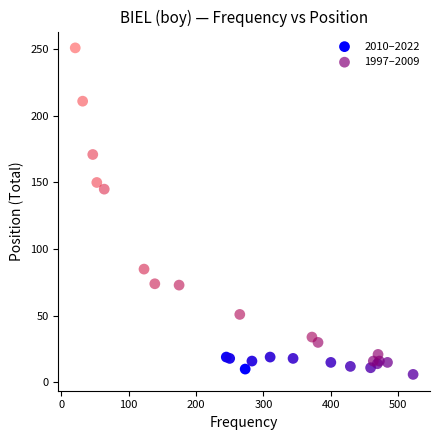

Which series reaches the maximum Y coordinate?

1997–2009